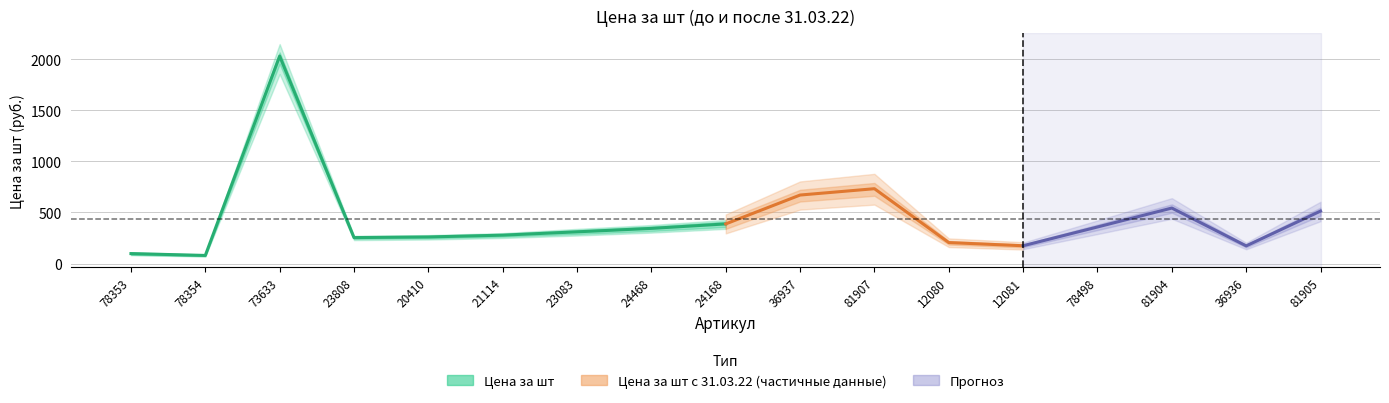

At which label is Цена за шт с 31.03.22 closest to 1065?

81907